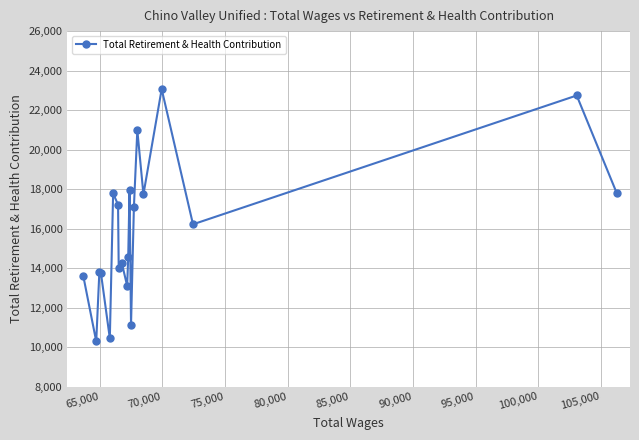

What is the value of the 1st point from the left?

13575